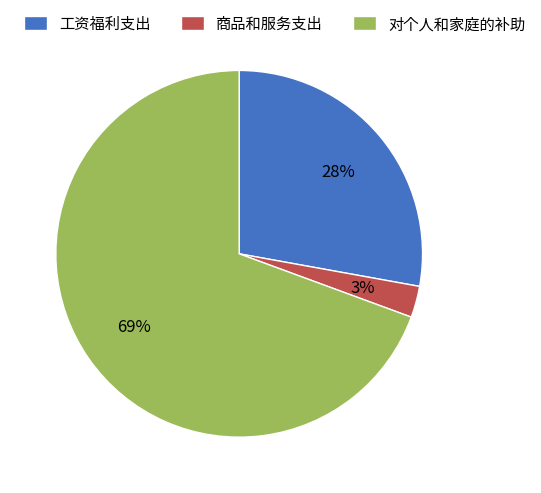

True or false: 对个人和家庭的补助 accounts for 69% of the total.

True